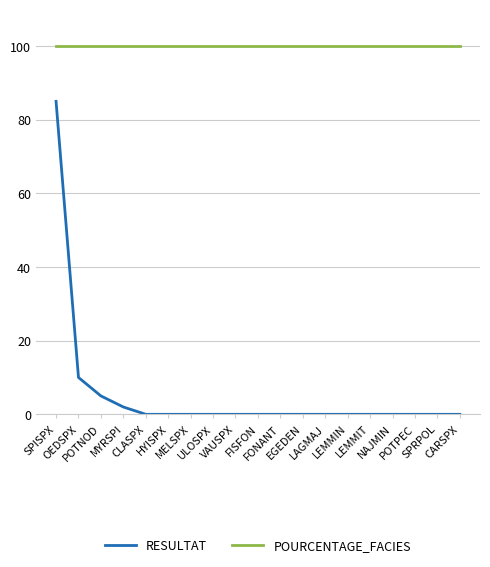

List the series in order of their overall mean, lowest first.

RESULTAT, POURCENTAGE_FACIES